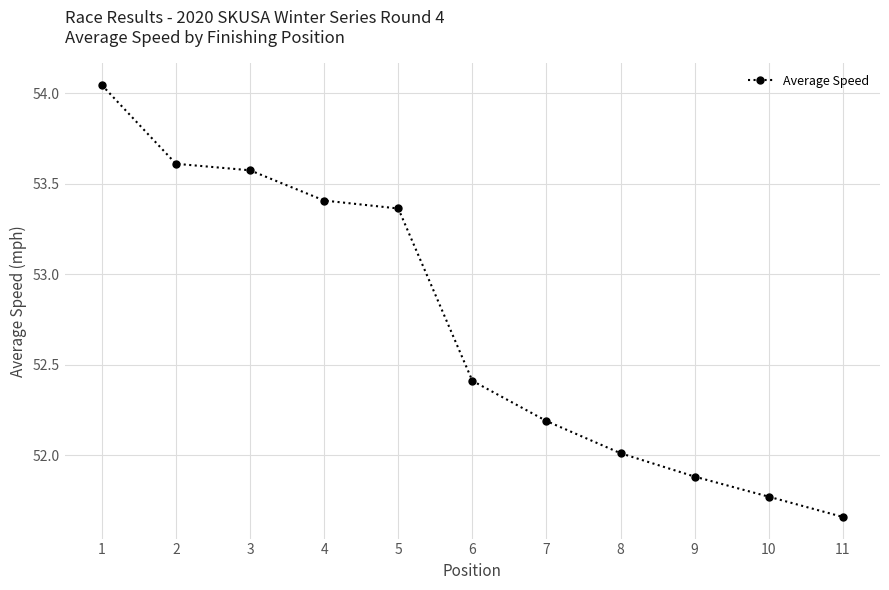

Between 3 and 5, which is larger?

3